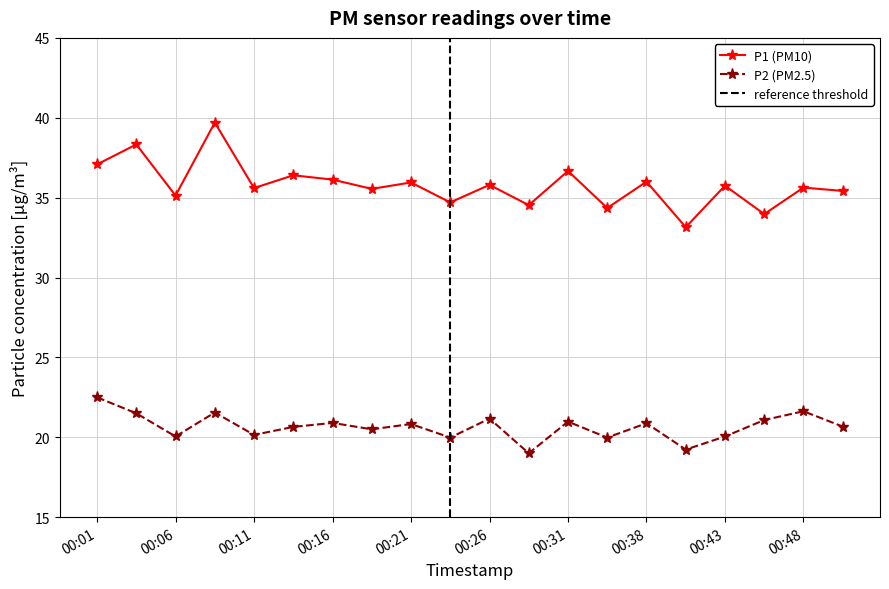

Which has a higher value, 00:23 or 00:48?

00:48